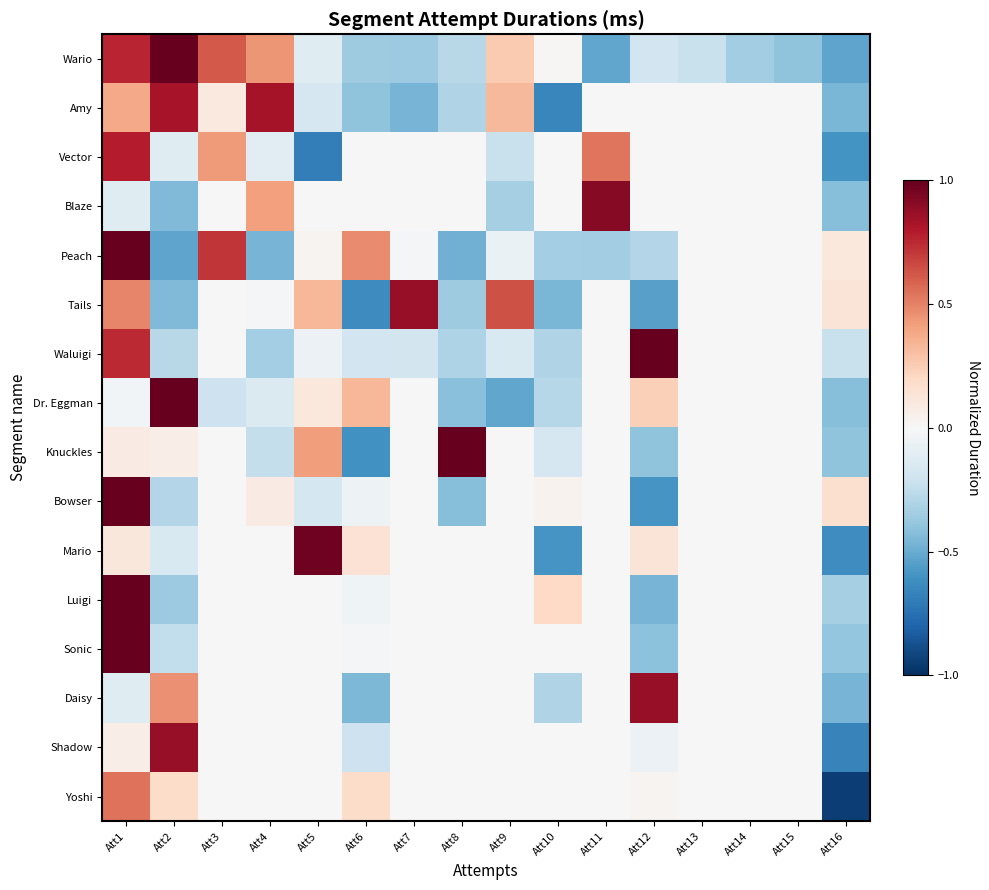

What is the spread (max minus min) of values at Att1?

1.1